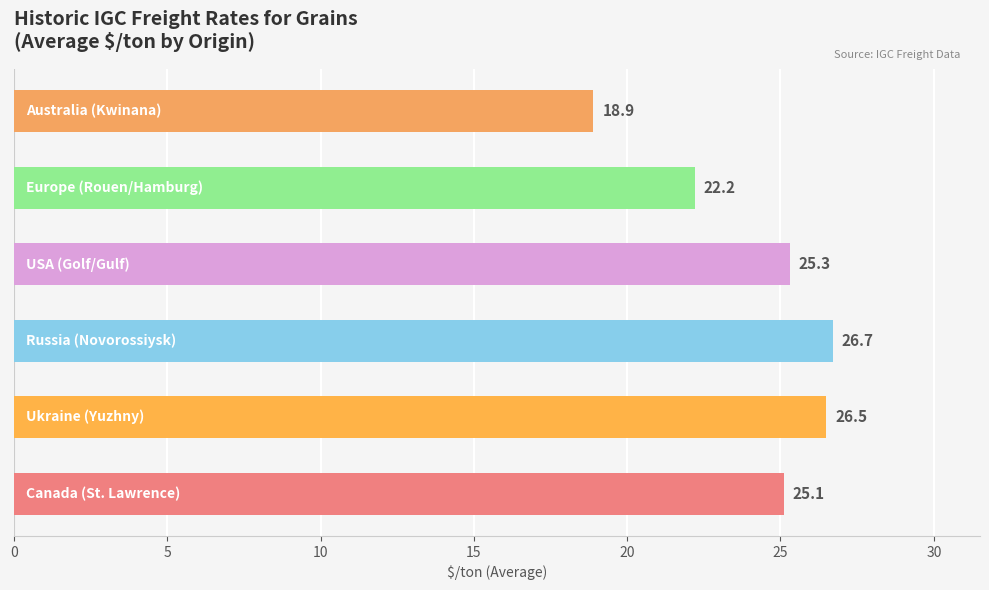

What is the maximum value shown in the chart?

26.7